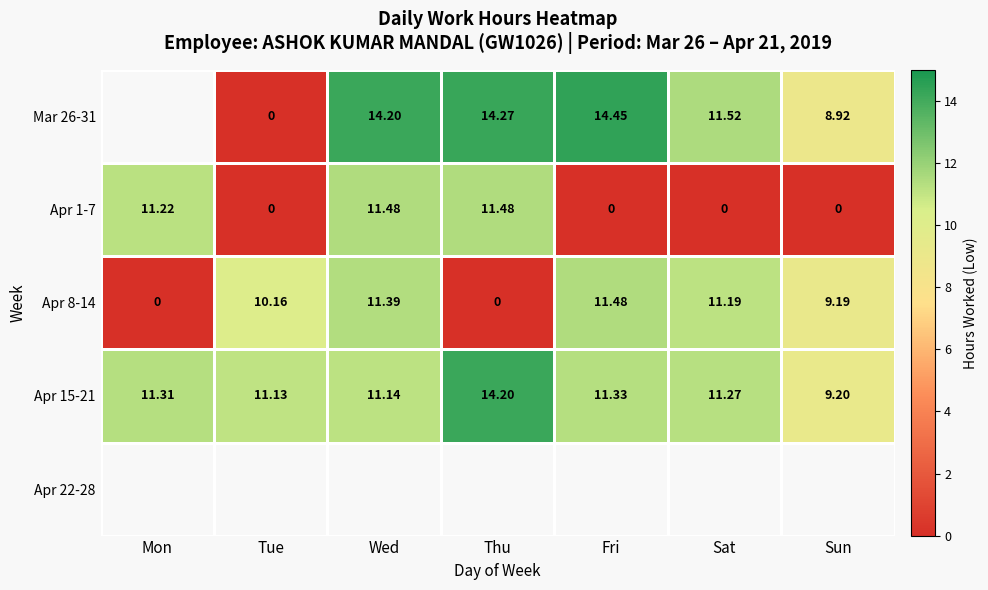

Count the number of data series in this chart.

5